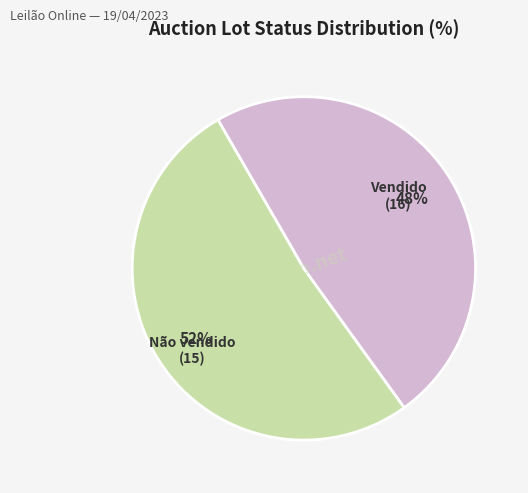

Is there a majority slice in this chart?

Yes